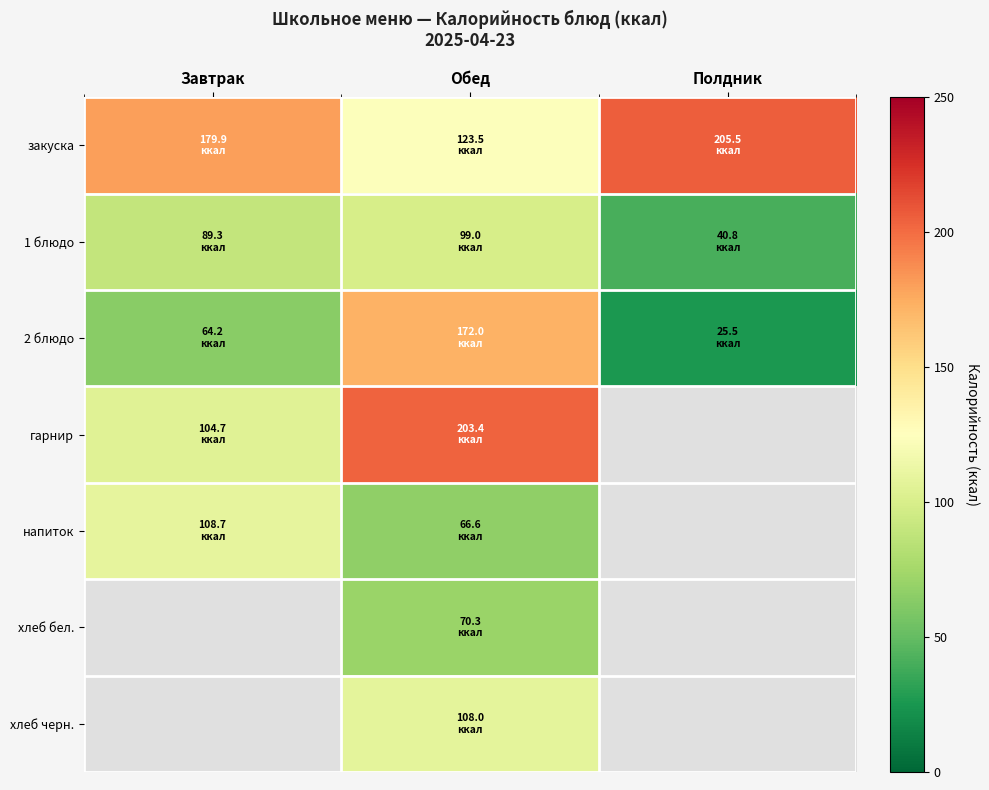

What is the difference between the second highest and minimum values in the гарнир series?

98.7